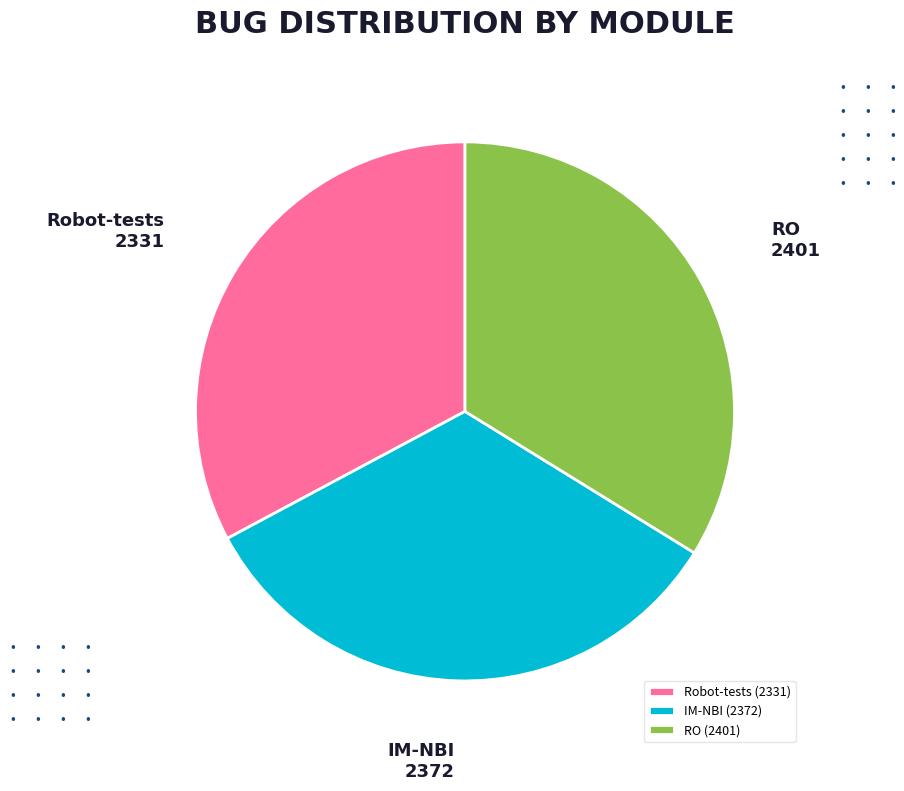

Is it true that Robot-tests is 33% of the pie?

True